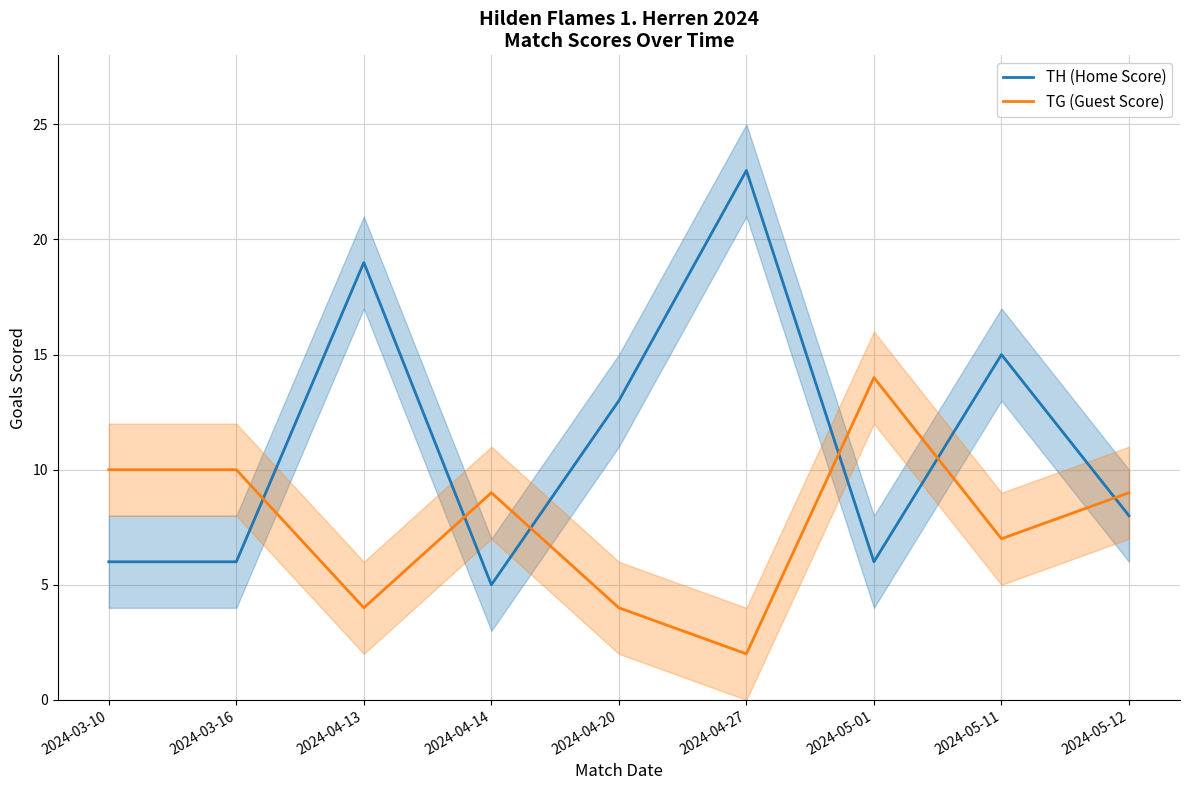

Is it true that TG (Guest Score) equals 18 at 2024-03-10?

False